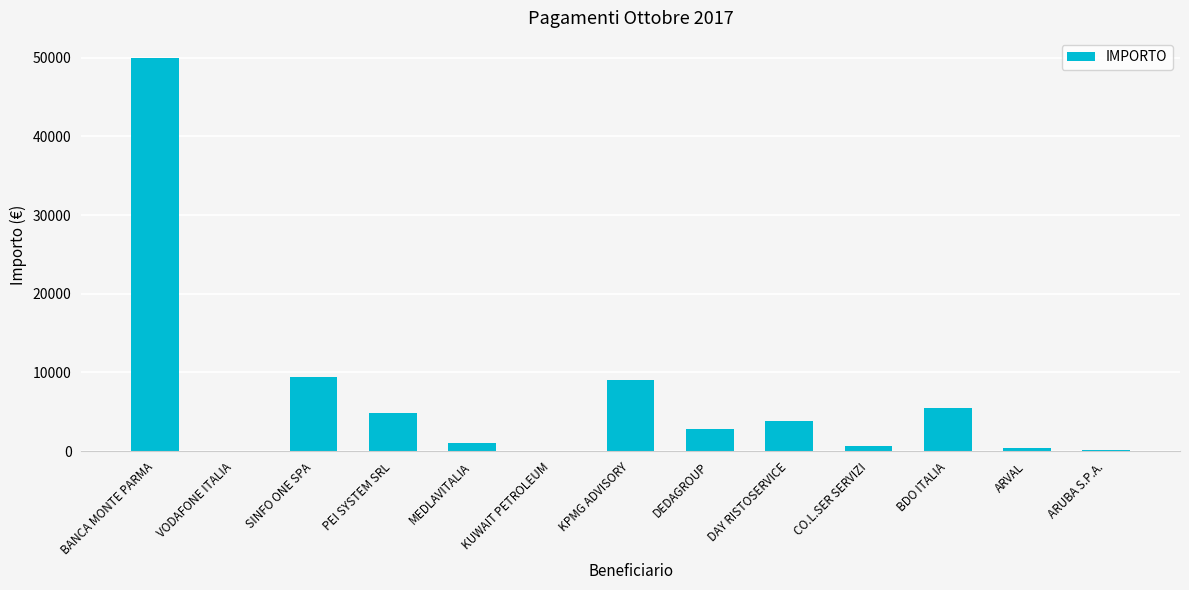

Between CO.L.SER SERVIZI and BDO ITALIA, which is larger?

BDO ITALIA